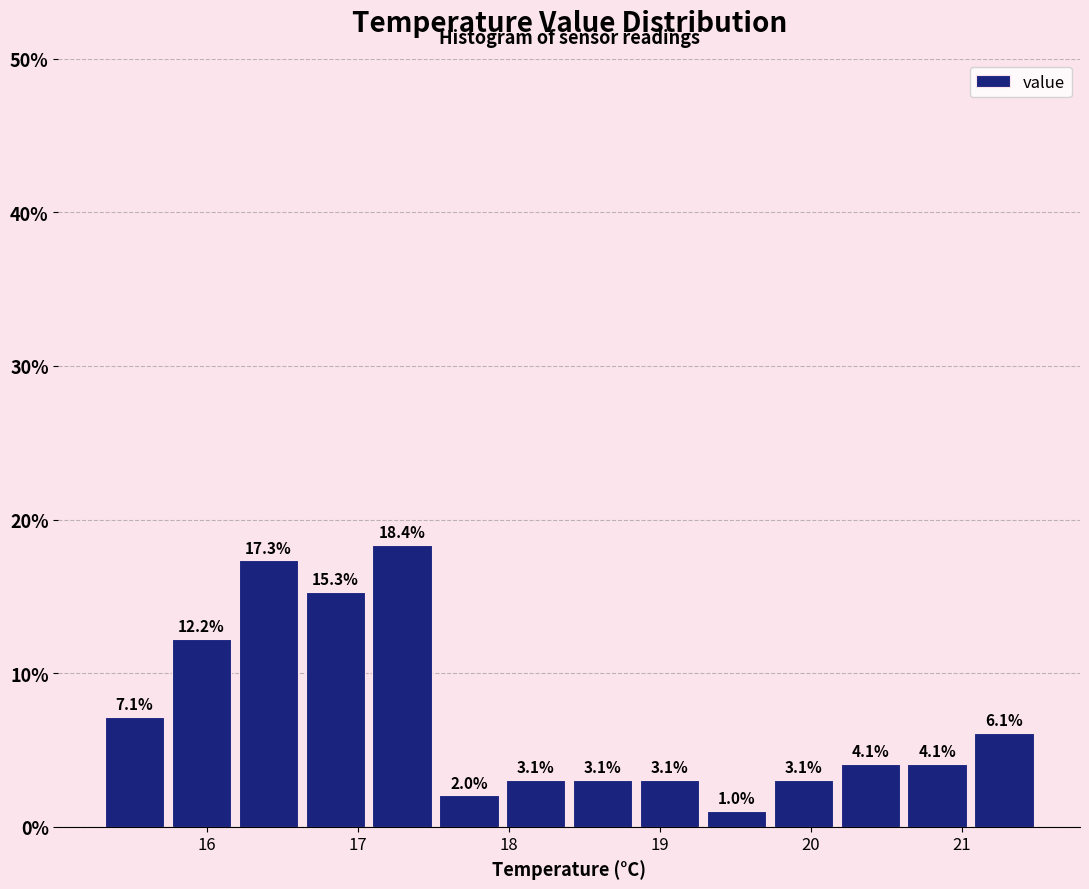

Reading left to right, transcribe this chart: for each bar, give the range it covers on the x-axis and its height. The bar edges are not printed on the chart, so give them approximately, as read against the axis.

15.3 to 15.7: 7.1
15.7 to 16.2: 12.2
16.2 to 16.6: 17.3
16.6 to 17.1: 15.3
17.1 to 17.5: 18.4
17.5 to 18.0: 2.0
18.0 to 18.4: 3.1
18.4 to 18.8: 3.1
18.8 to 19.3: 3.1
19.3 to 19.7: 1.0
19.7 to 20.2: 3.1
20.2 to 20.6: 4.1
20.6 to 21.1: 4.1
21.1 to 21.5: 6.1